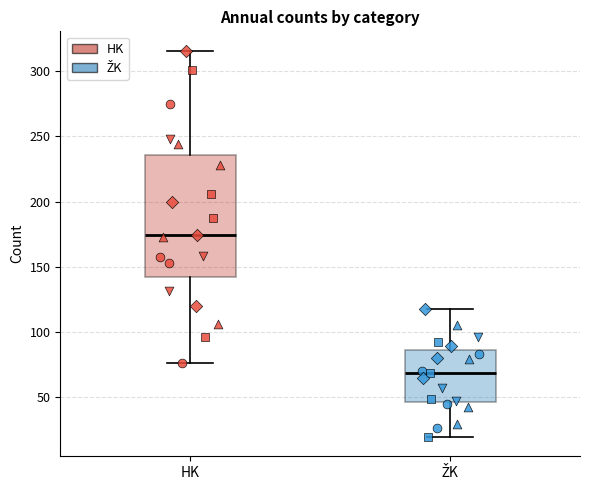

Reading left to right, read every box against the y-axis: the position of its median line, the range the box covers, and the ends of its whiskers. The values are not printed on the chart, so give them approximately, as read against the axis.

HK: median 175, box 140 to 235, whiskers 75 to 315
ŽK: median 70, box 45 to 85, whiskers 20 to 115